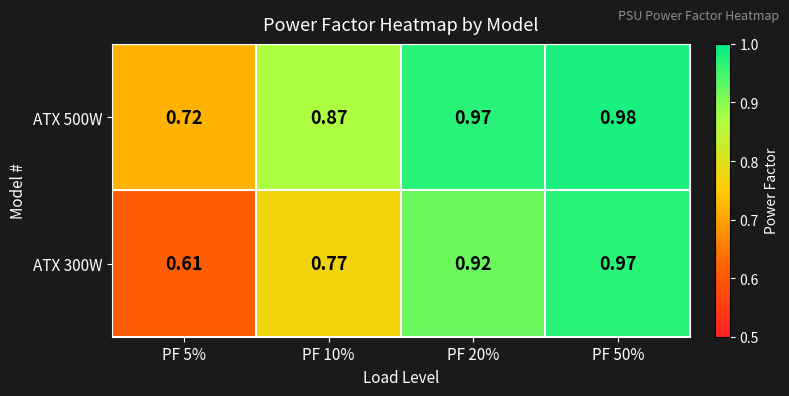

Is the value of ATX 500W at PF 20% greater than the value of ATX 300W at PF 20%?

Yes